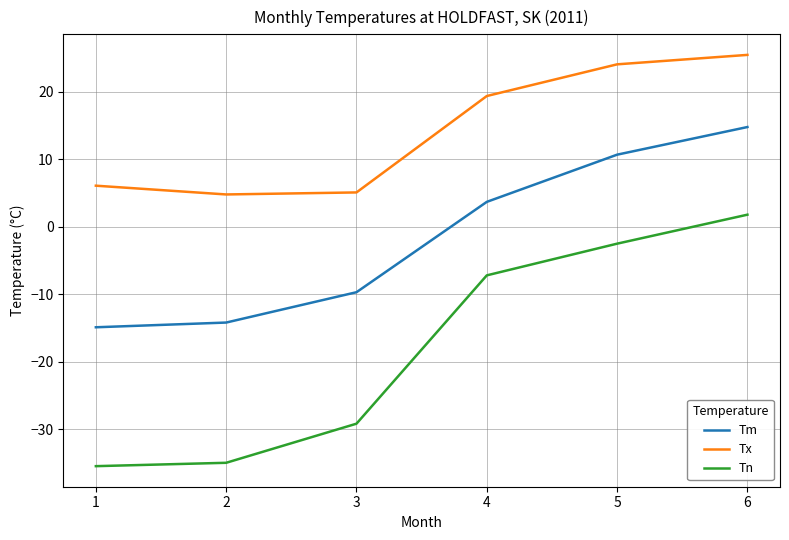

Is the value of Tm at 1 greater than the value of Tn at 4?

No